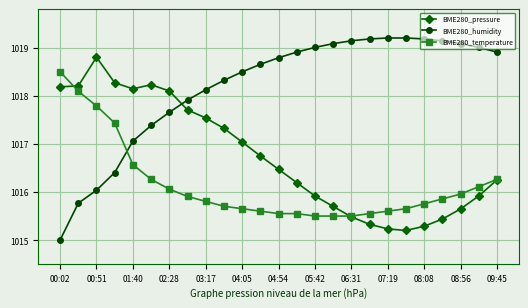

Rank the series by their maximum value, from lowest to highest.

BME280_temperature, BME280_pressure, BME280_humidity